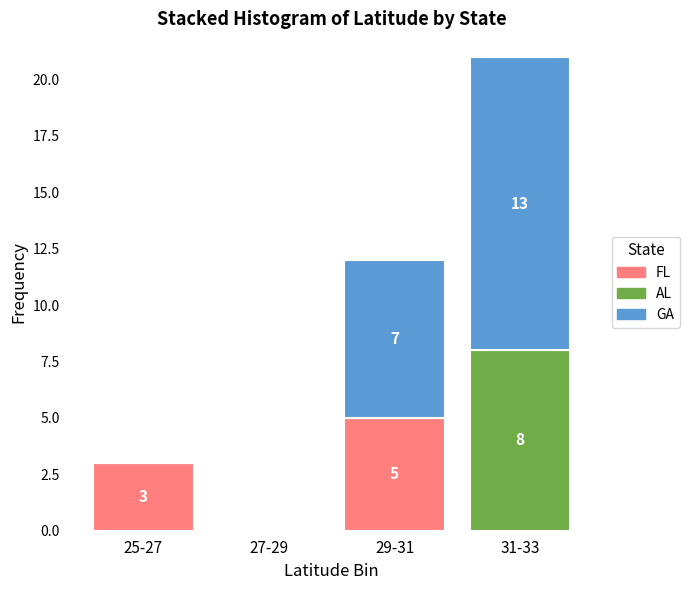

Reading left to right, what are the values for FL?

25-27=3	27-29=0	29-31=5	31-33=0